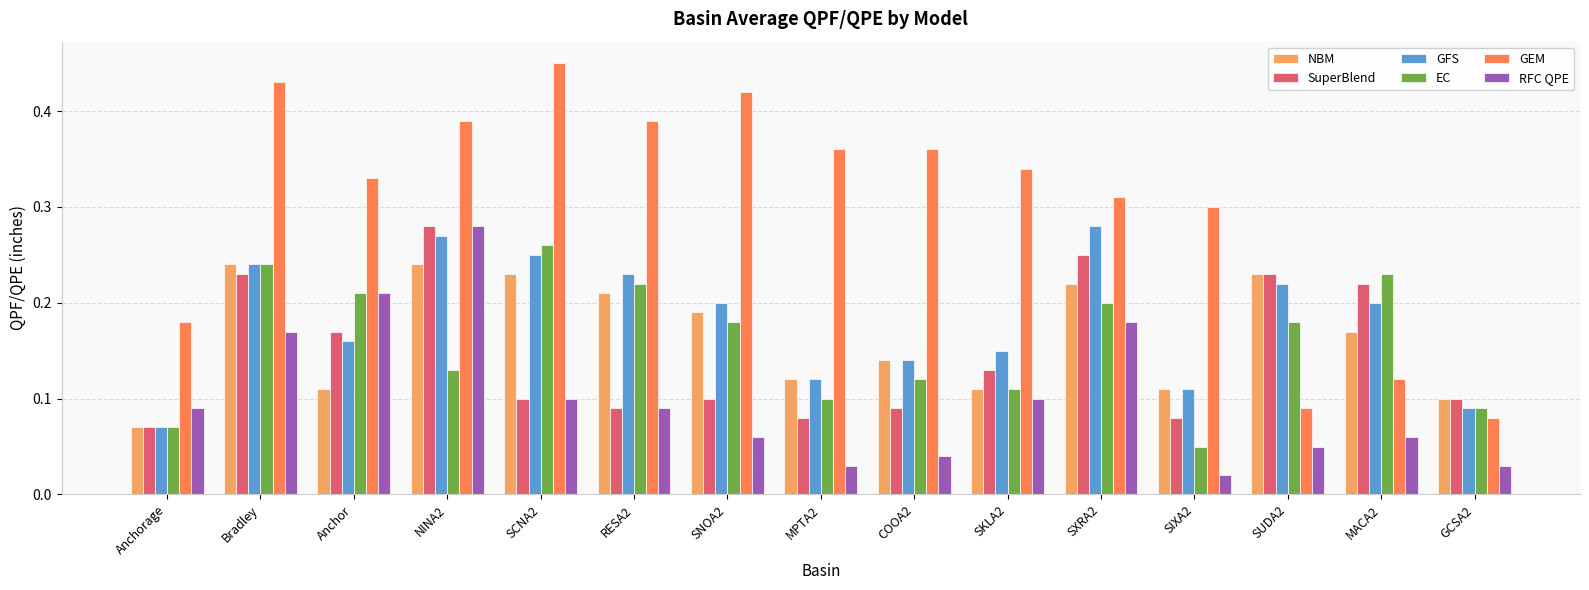

At how many categories does at least one series exceed 0?

15